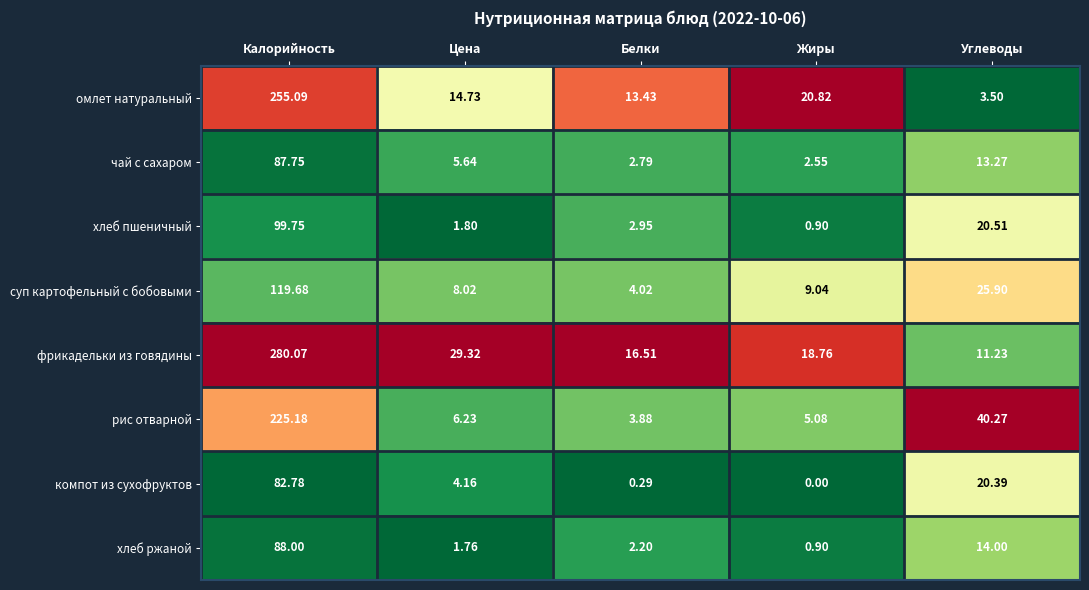

What is the spread (max minus min) of values at Жиры?

20.8